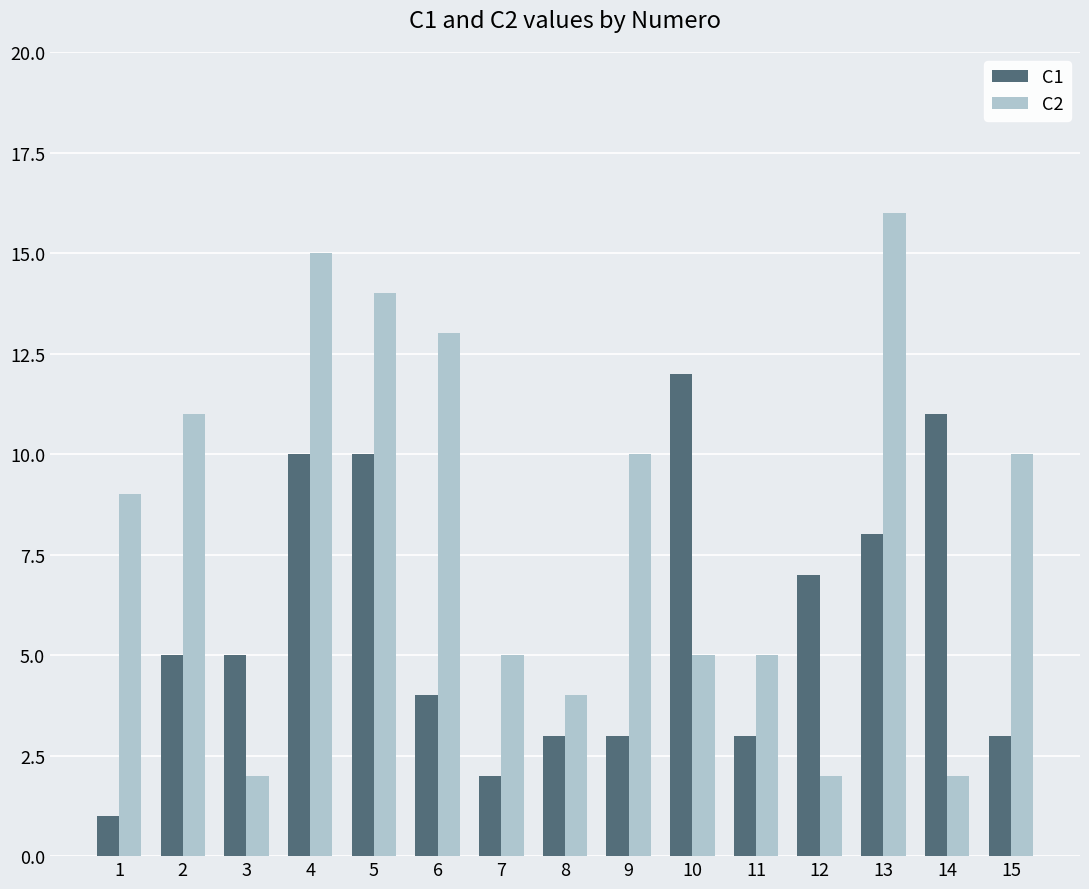

At 8, list the series in order from largest to smallest.

C2, C1